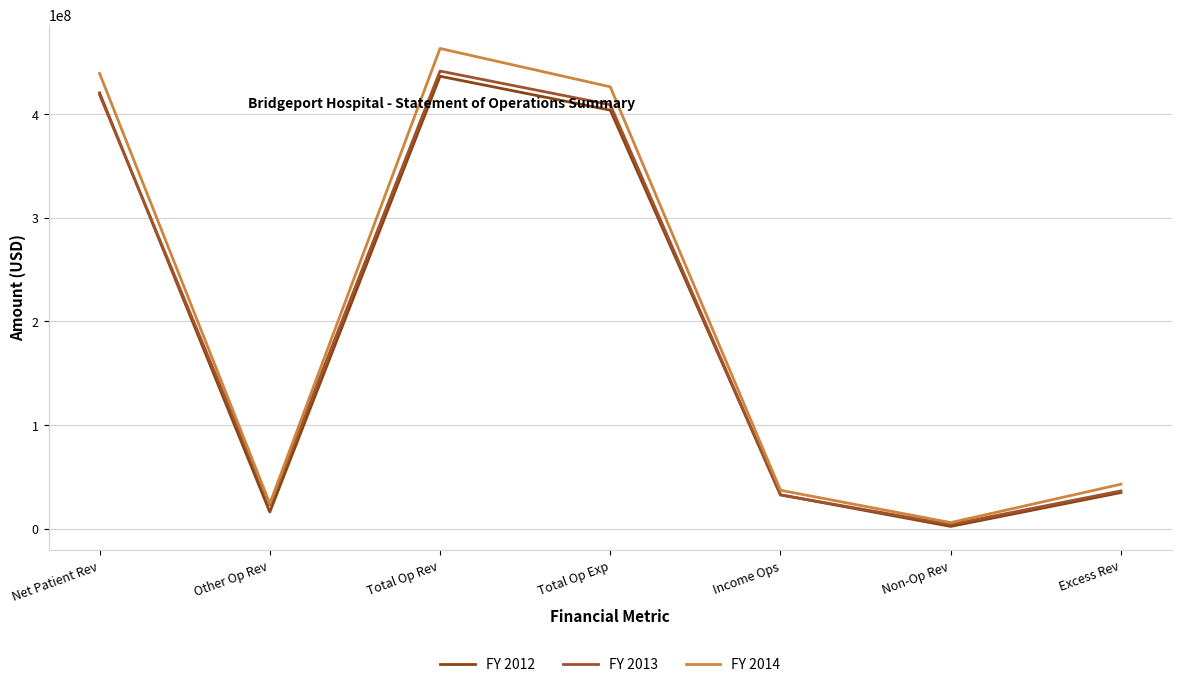

Which category has the lowest value in the FY 2013 series?

Non-Op Rev